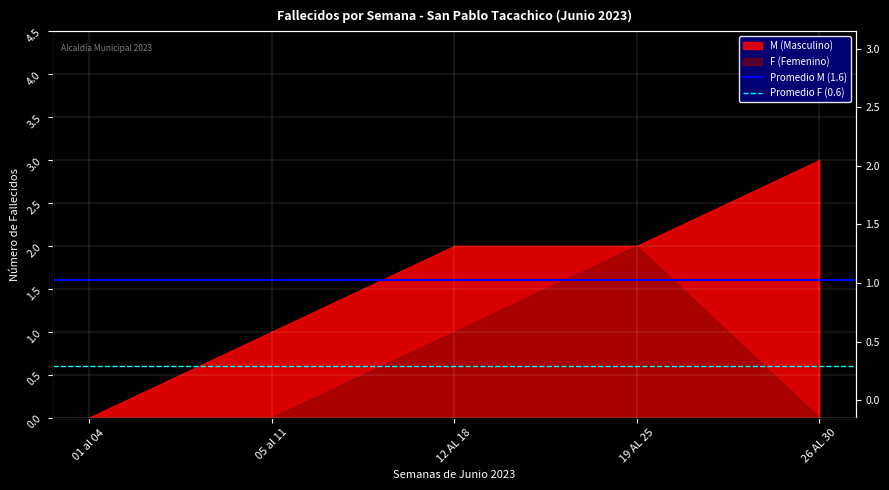

How many lines are shown in the chart?

2